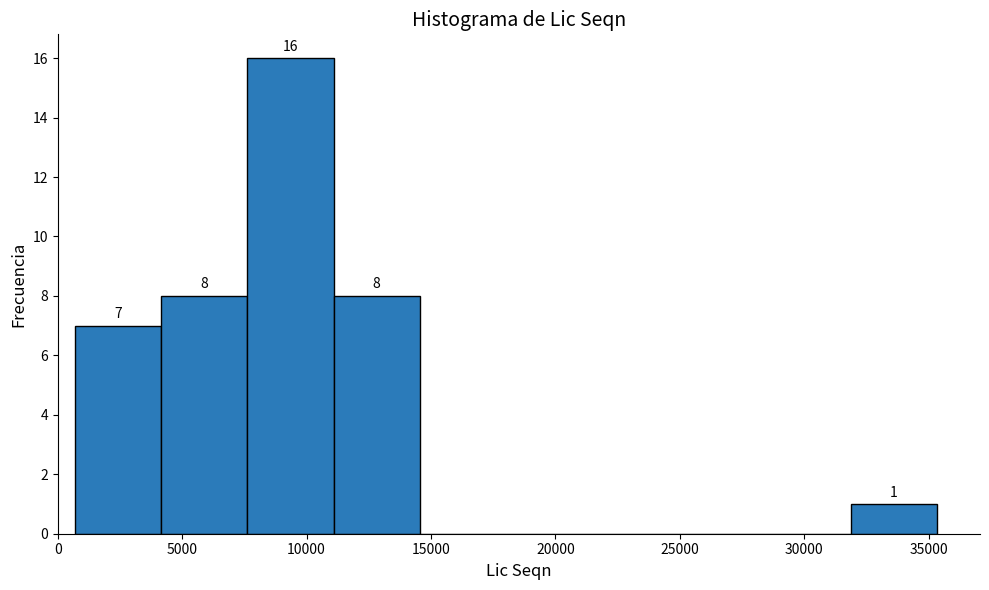

Over which range of the x-axis is the bar tallest?

7500 to 11000